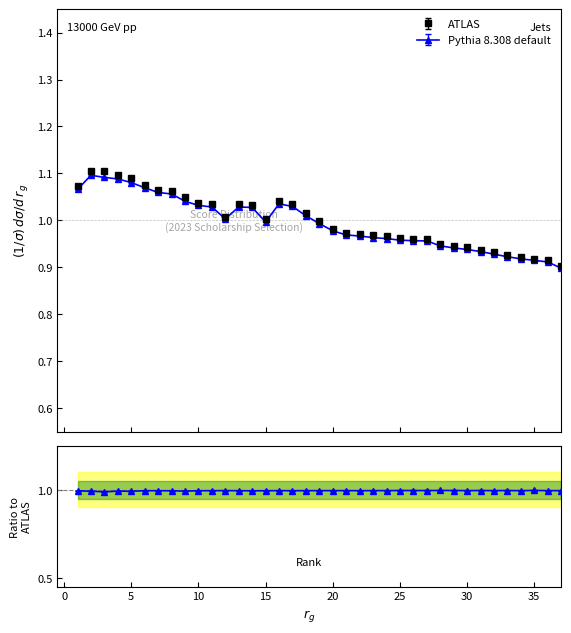

Which series has the largest total across all categories?

ATLAS